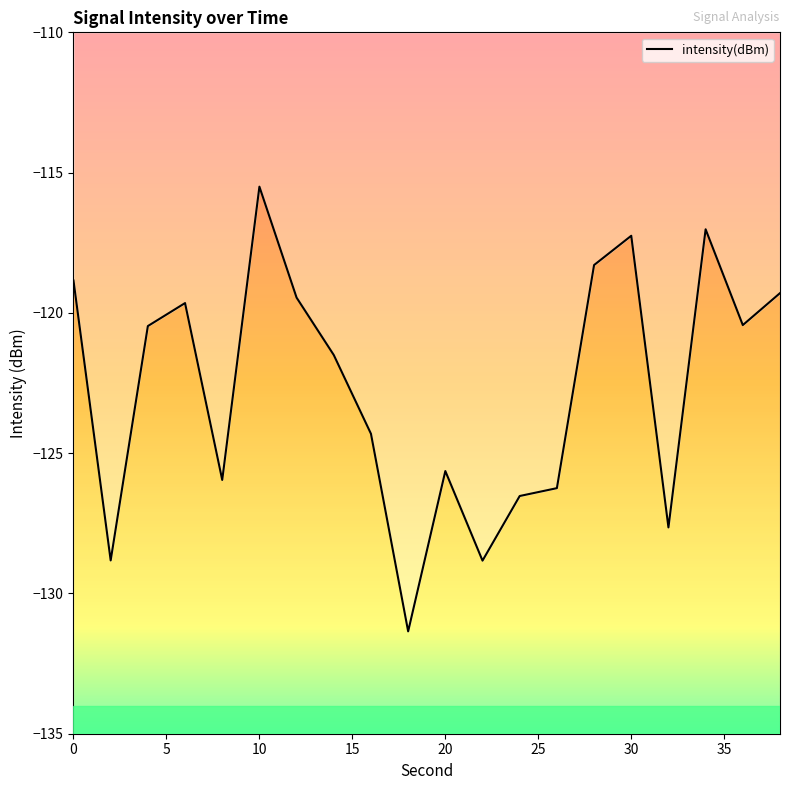

What is the maximum value shown in the chart?

-115.5